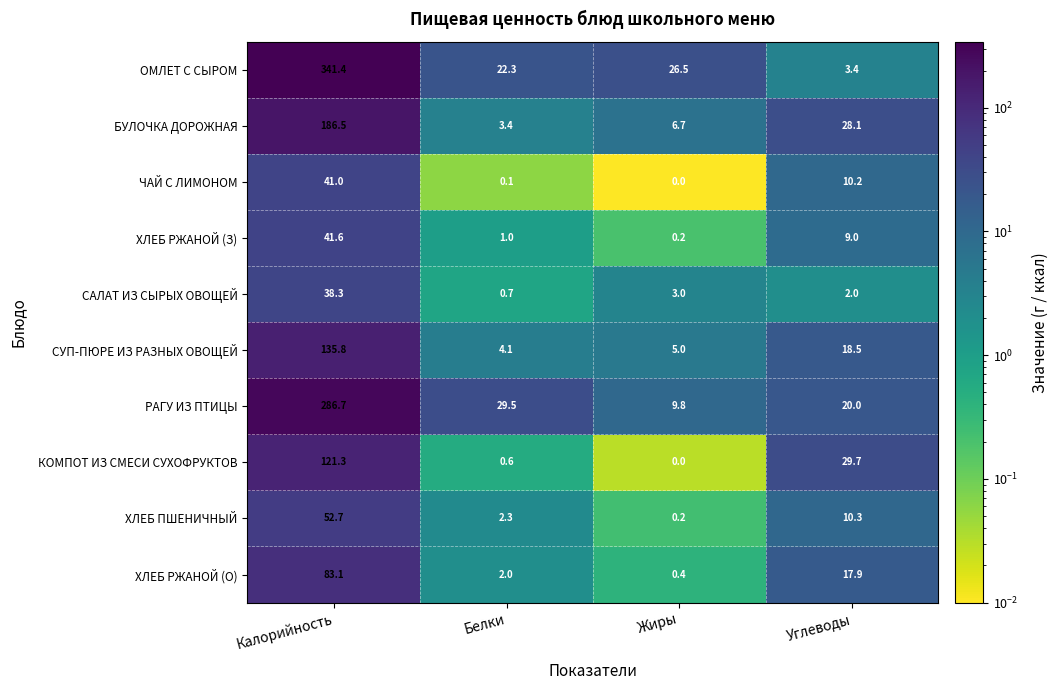

Rank the series by their maximum value, from lowest to highest.

САЛАТ ИЗ СЫРЫХ ОВОЩЕЙ, ЧАЙ С ЛИМОНОМ, ХЛЕБ РЖАНОЙ (З), ХЛЕБ ПШЕНИЧНЫЙ, ХЛЕБ РЖАНОЙ (О), КОМПОТ ИЗ СМЕСИ СУХОФРУКТОВ, СУП-ПЮРЕ ИЗ РАЗНЫХ ОВОЩЕЙ, БУЛОЧКА ДОРОЖНАЯ, РАГУ ИЗ ПТИЦЫ, ОМЛЕТ С СЫРОМ